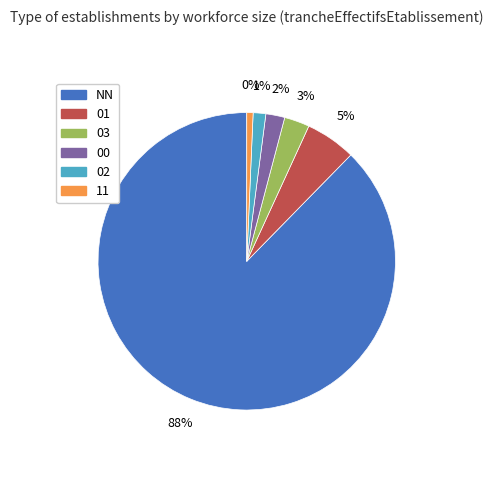

Rank the categories by value from highest to lowest.

NN, 01, 03, 00, 02, 11